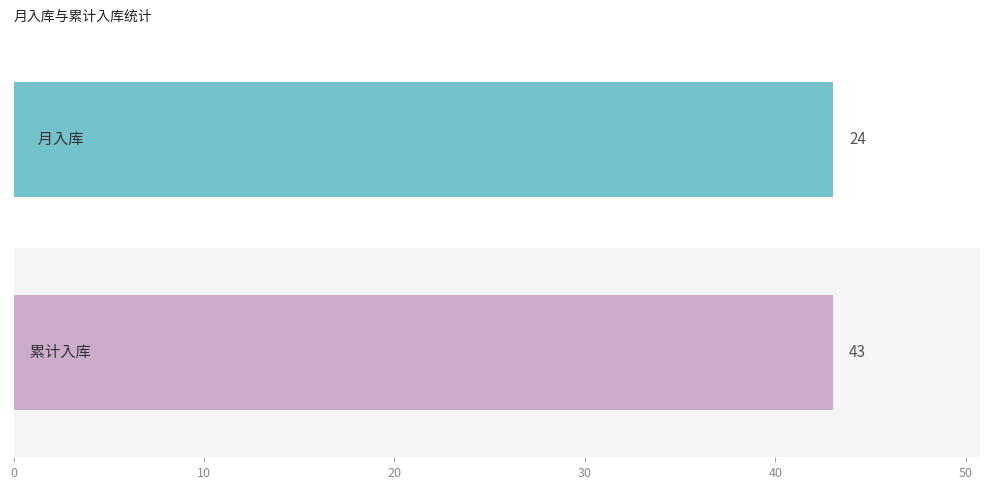

The value of 累计入库 at 2月 is 6. True or false?

False